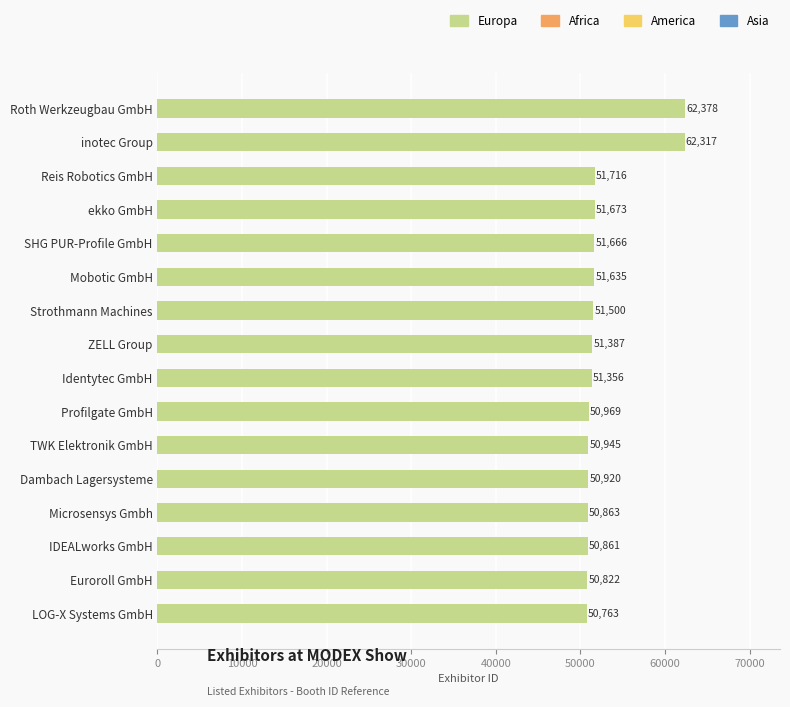

How many bars are there in total?

16